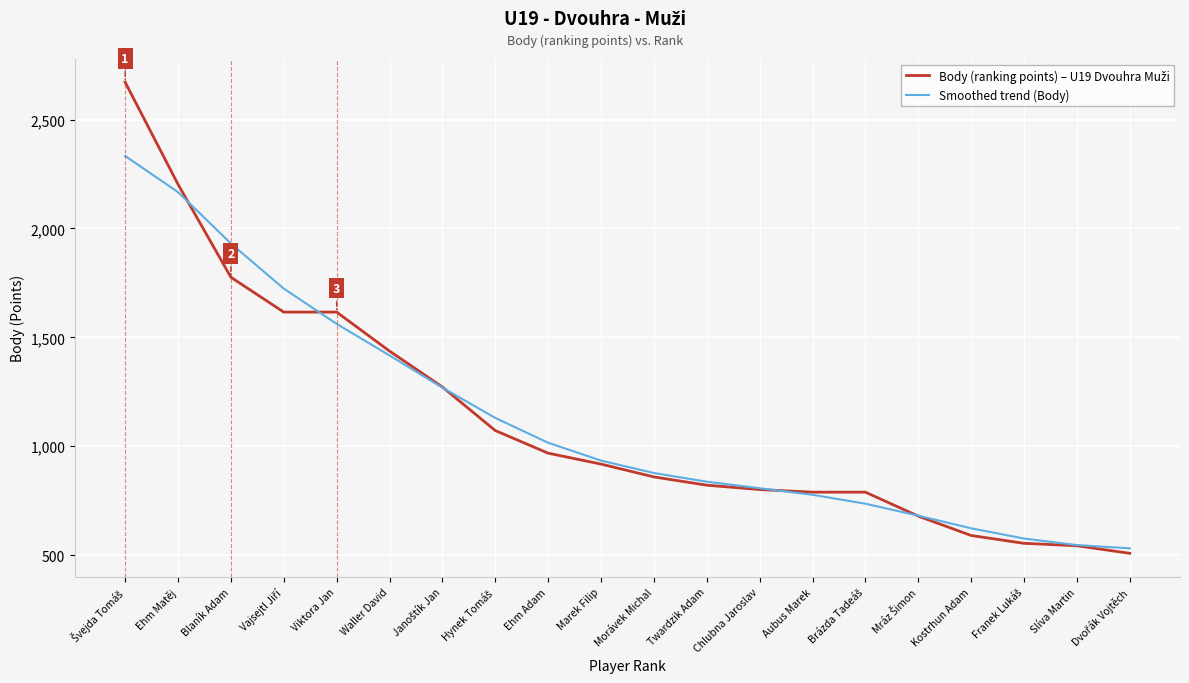

The Smoothed trend (Body) series shows 546 at Slíva Martin. True or false?

True